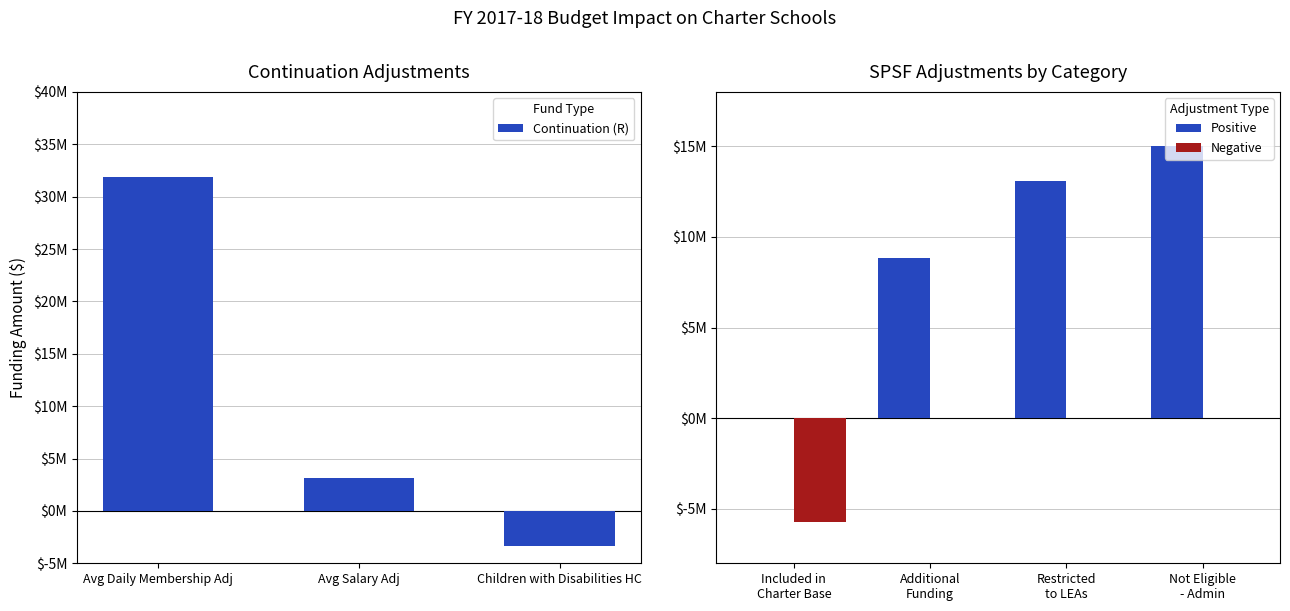

Rank the categories by value from lowest to highest.

Children with Disabilities HC, Avg Salary Adj, Avg Daily Membership Adj